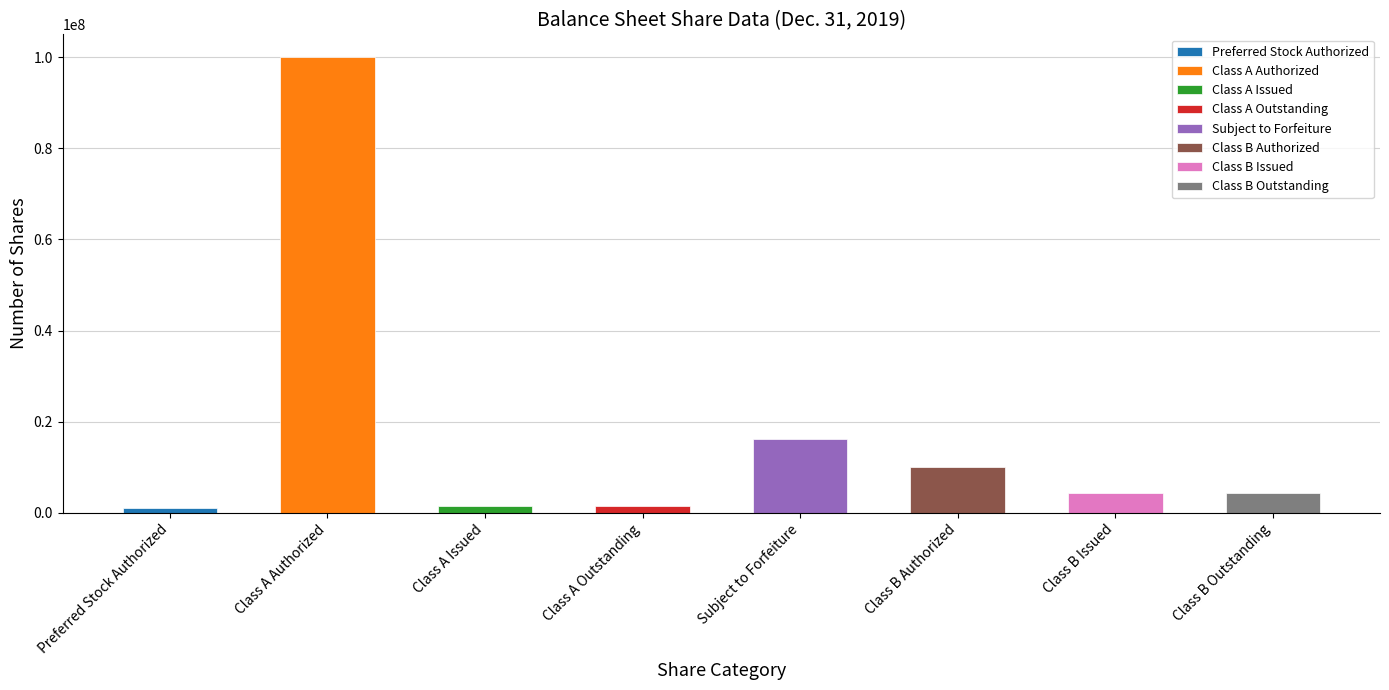

Approximately how many times larger is the value at Subject to Forfeiture compared to Class B Outstanding?

3.8